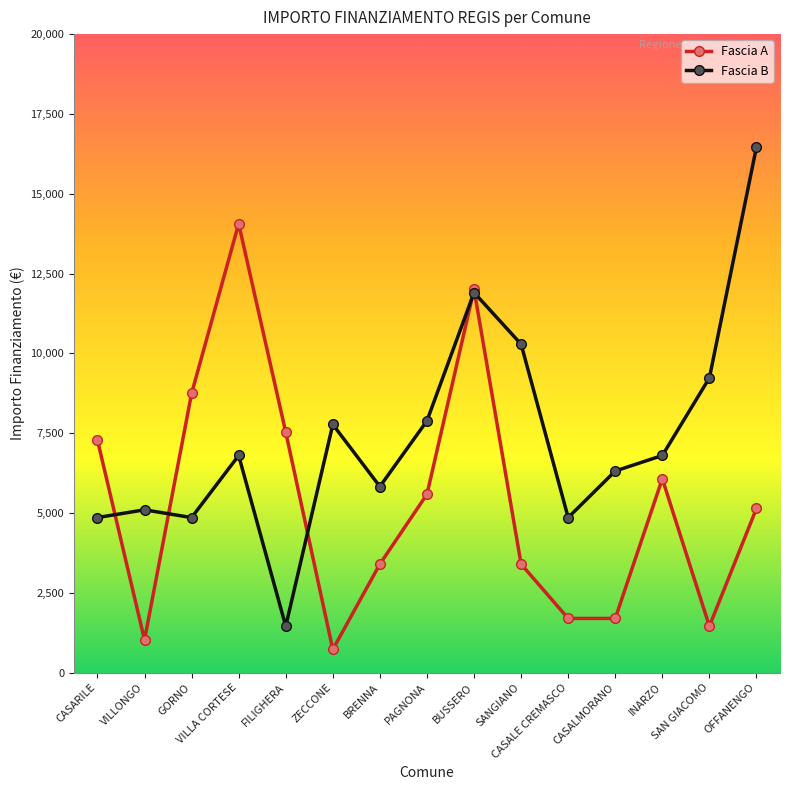

In Fascia B, how many points are lower than both neighbors (excluding endpoints)?

4